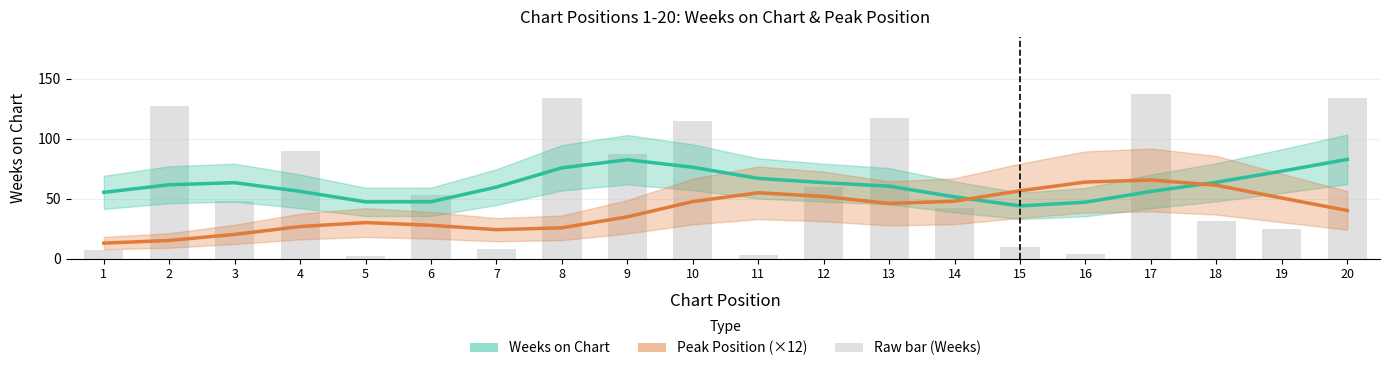

Count the number of categories in the chart.

20